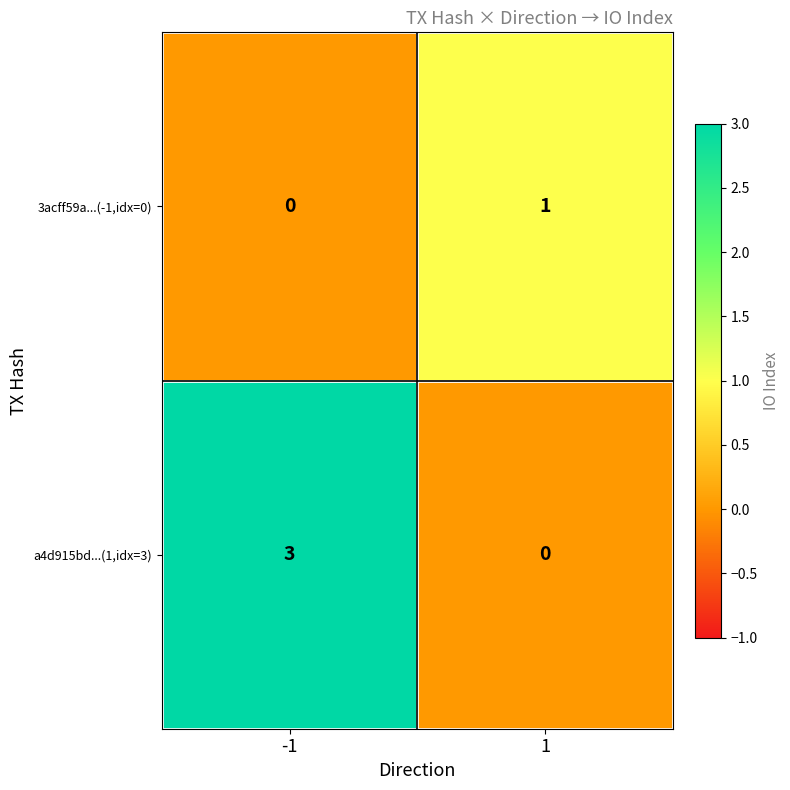

Which series has the largest range (max minus min)?

a4d915bd...(1,idx=3)